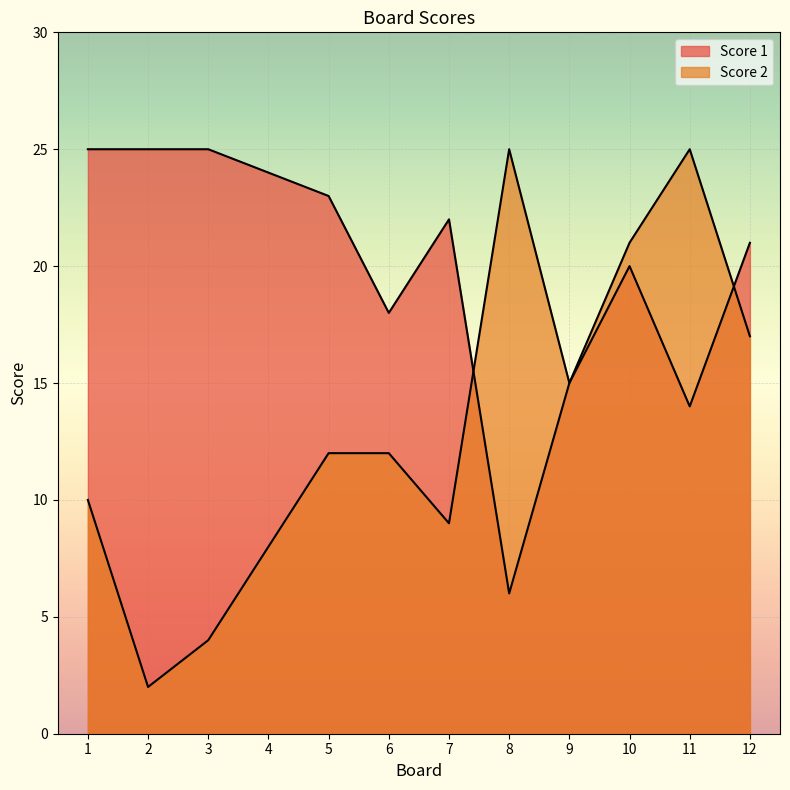

Where do Score 1 and Score 2 first cross each other?

7 and 8